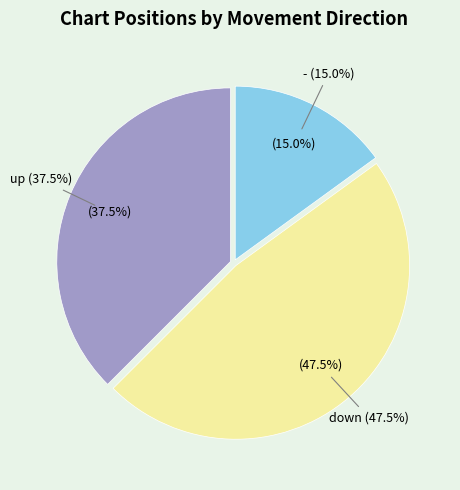

To the nearest percent, what is the average slice percentage?

33%